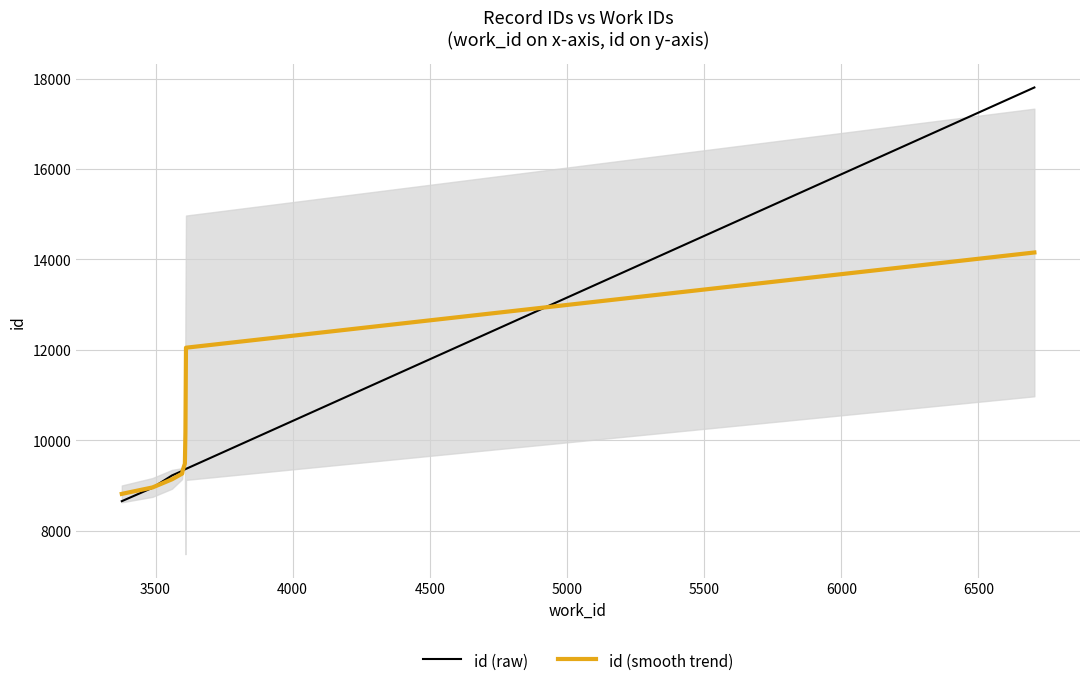

True or false: id (raw) has a value of 8951.0 at 3500.

True